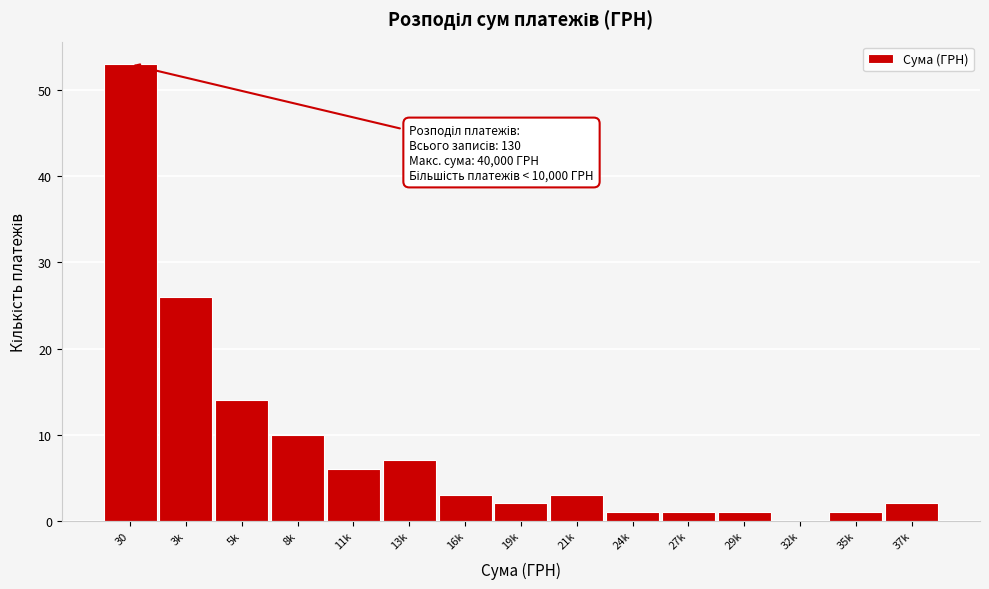

Reading right to left, list all the values displayed in this chart.

37k=2	35k=1	32k=0	29k=1	27k=1	24k=1	21k=3	19k=2	16k=3	13k=7	11k=6	8k=10	5k=14	3k=26	30=53